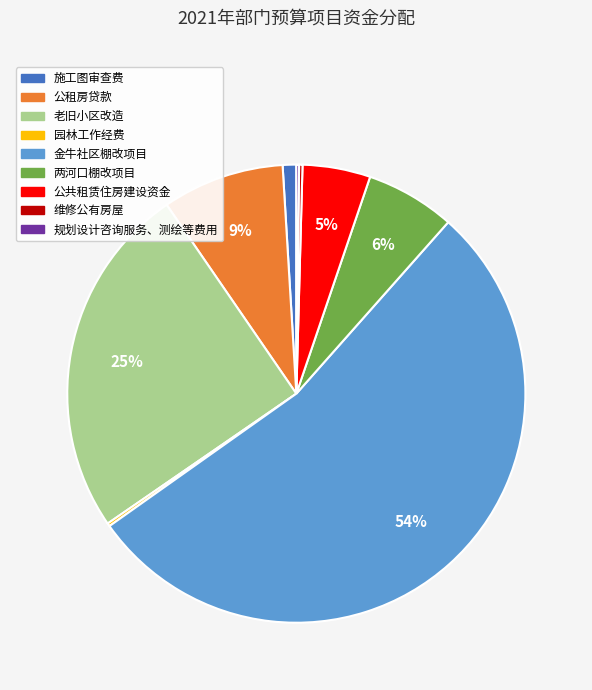

To the nearest percent, what is the combined percentage of 施工图审查费 and 公共租赁住房建设资金?

6%